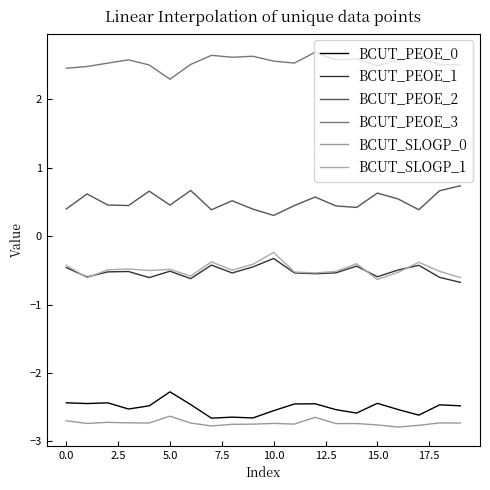

True or false: BCUT_PEOE_2 has more than 1 interior local peaks.

True